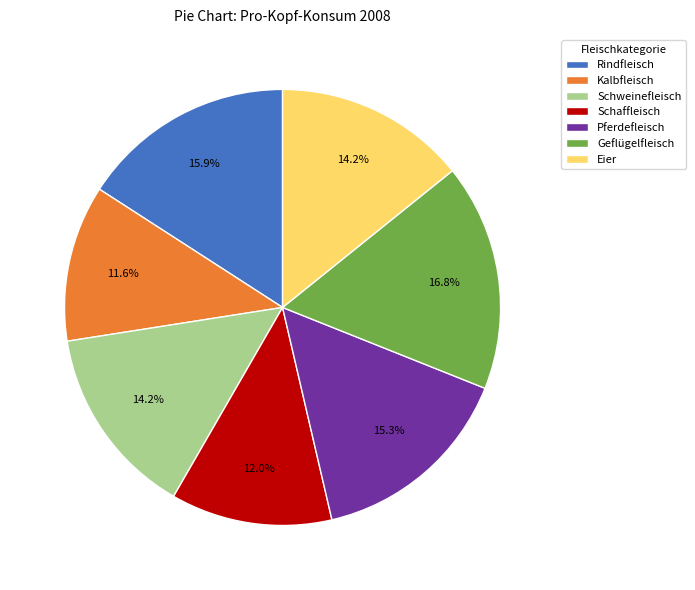

The Rindfleisch slice represents 16% of the pie. True or false?

True